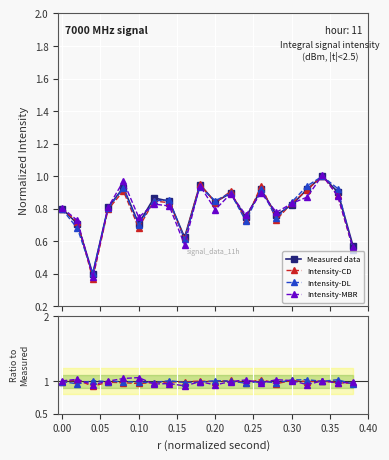

Reading left to right, list all the values displayed in this chart.

0.8	0.7	0.4	0.8	0.9	0.7	0.9	0.8	0.6	0.9	0.8	0.9	0.7	0.9	0.8	0.8	0.9	1.0	0.9	0.6